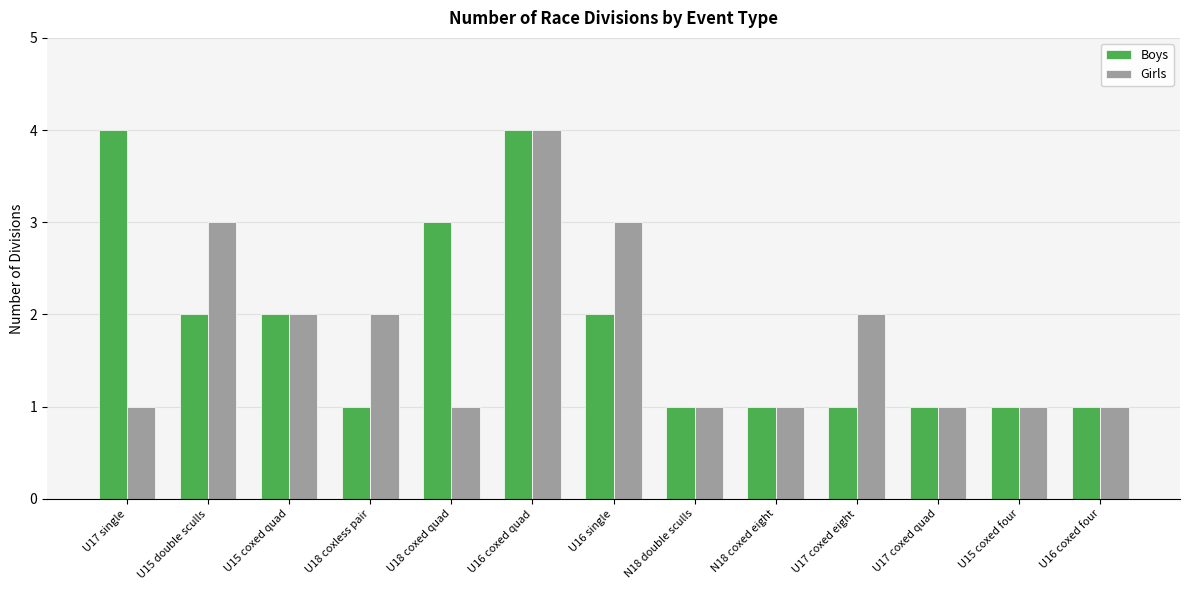

What position from the left is U15 coxed four?

12